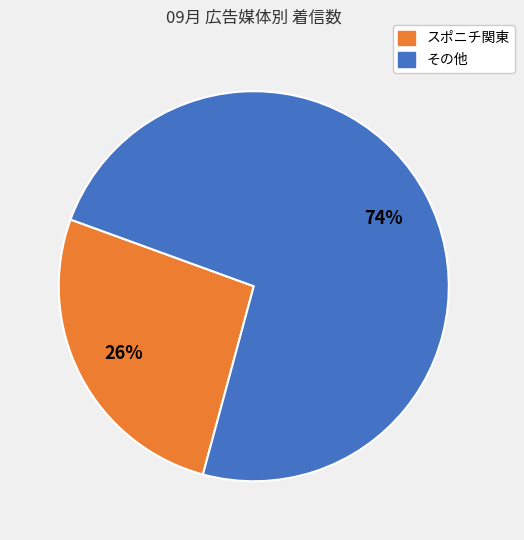

Is there any slice that represents more than half of the pie?

Yes